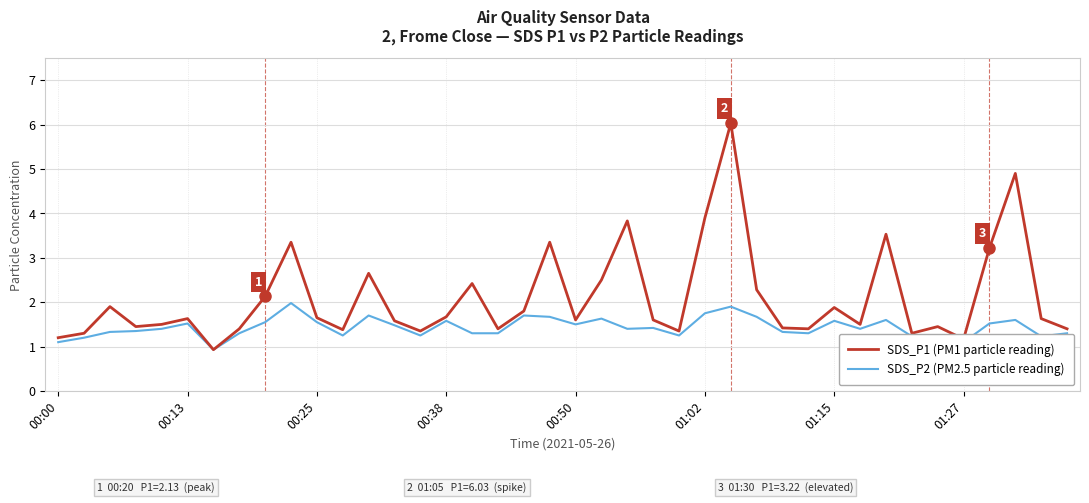

Rank the series by their maximum value, from lowest to highest.

SDS_P2 (PM2.5 particle reading), SDS_P1 (PM1 particle reading)